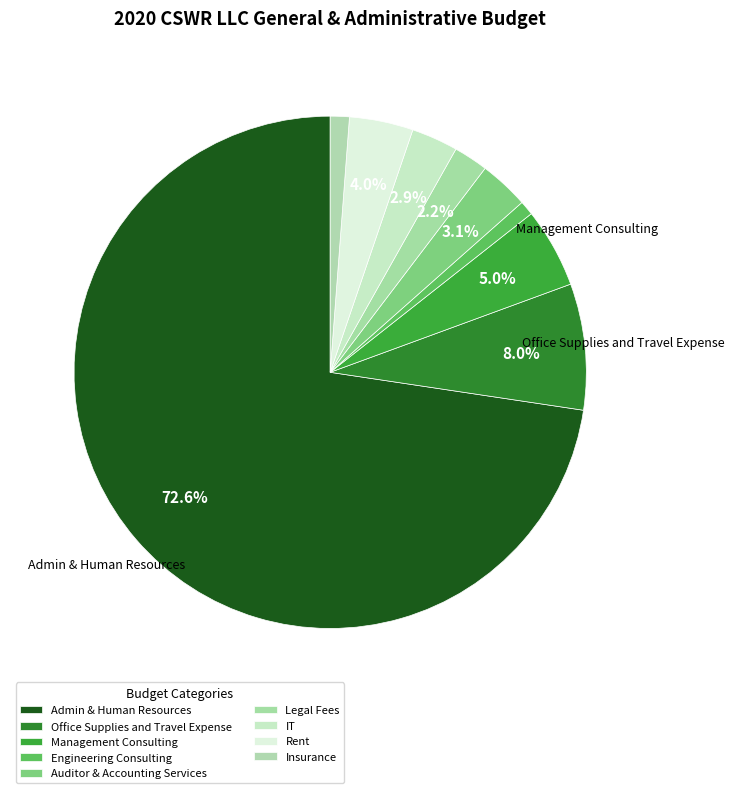

How many slices are in this pie chart?

9